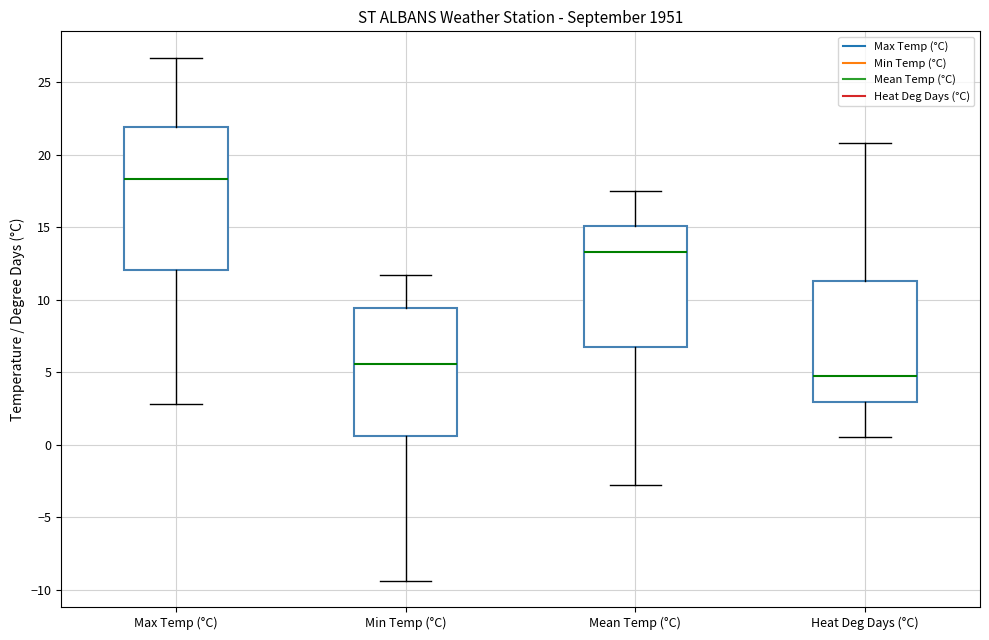

Where is the lower edge of the box for Mean Temp (°C) on the y-axis? The values are not printed on the chart, so give them approximately, as read against the axis.

7.0